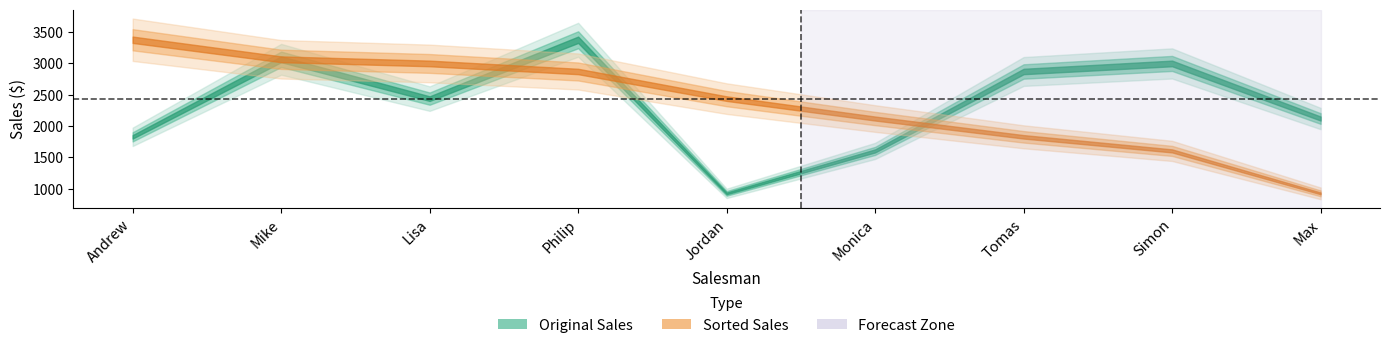

Which series has the widest spread of values?

Sorted Sales